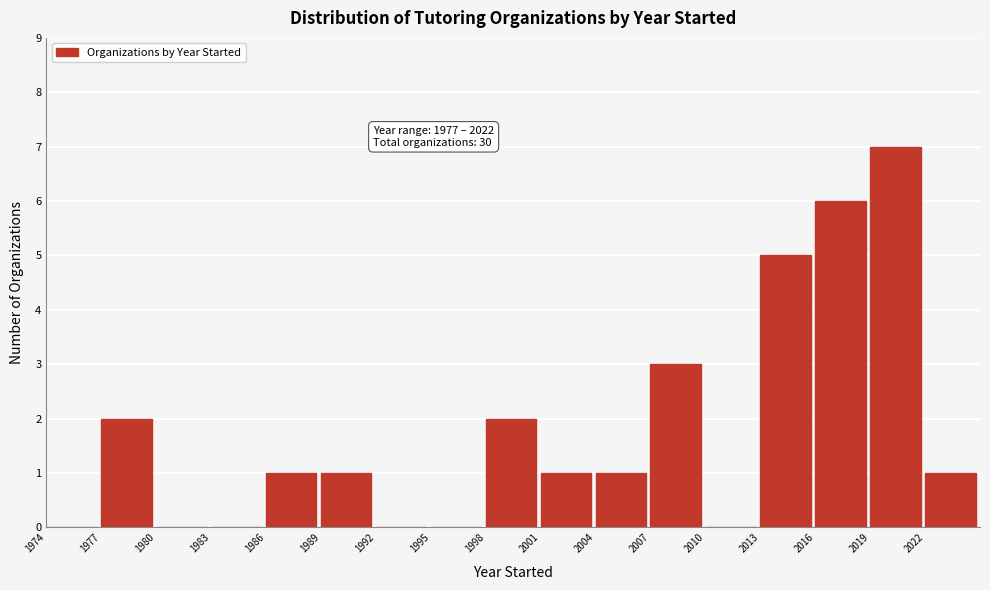

Which range on the x-axis has the tallest bar?

2019 to 2022